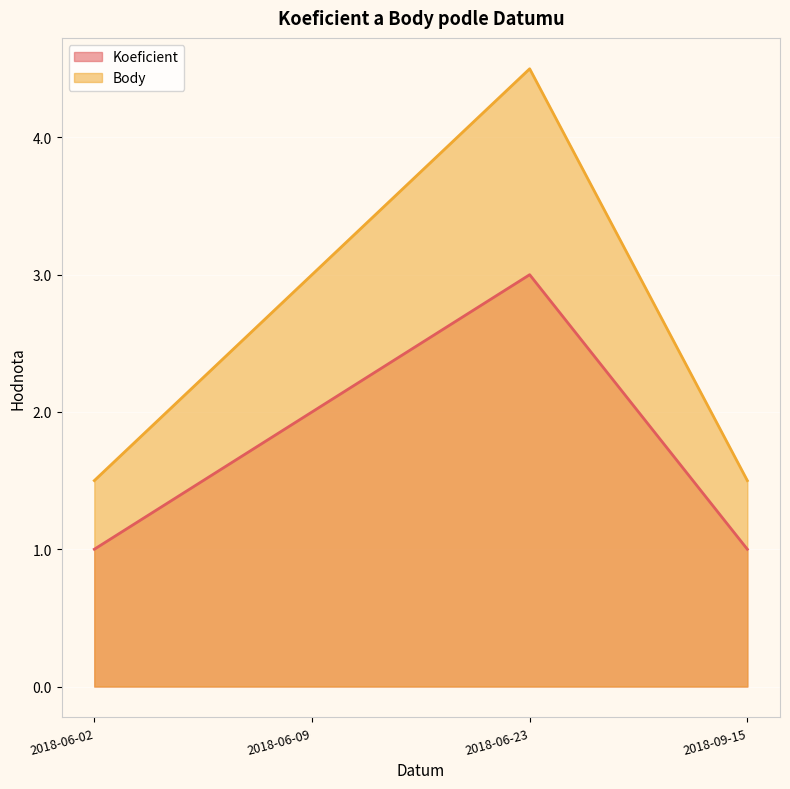

What is the label of the 4th point from the left?

2018-09-15